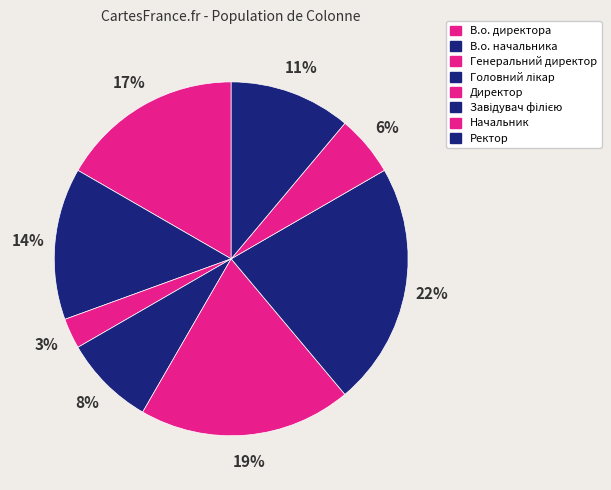

To the nearest percent, what is the difference between the largest and smallest slice percentages?

19%